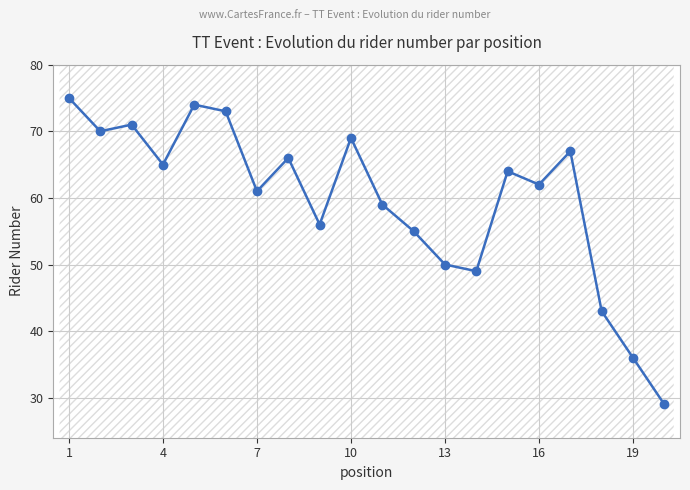

How many points are lower than both their immediate neighbors (excluding endpoints)?

6